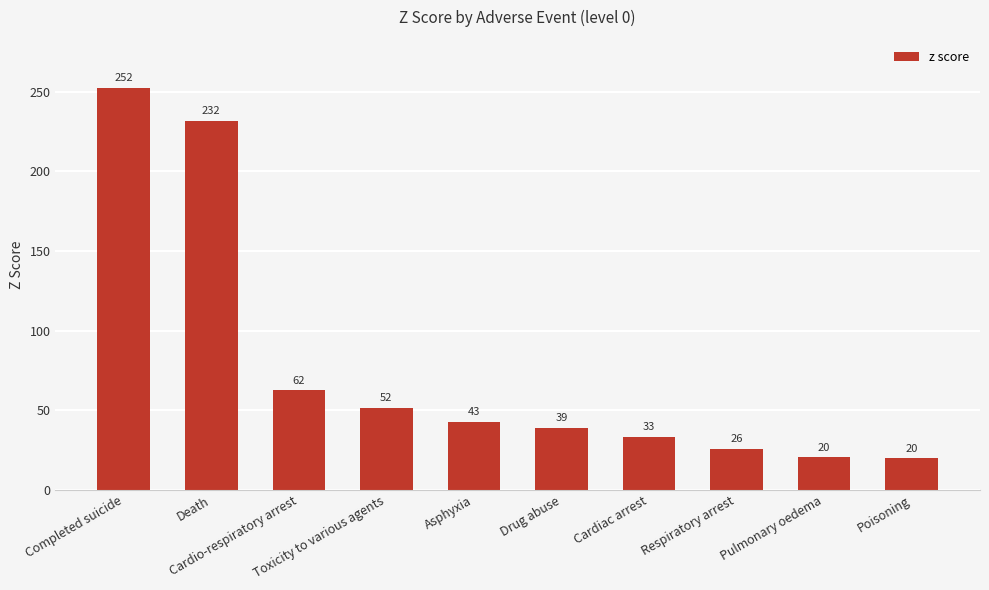

Is it true that the value at Completed suicide is 252.3?

True